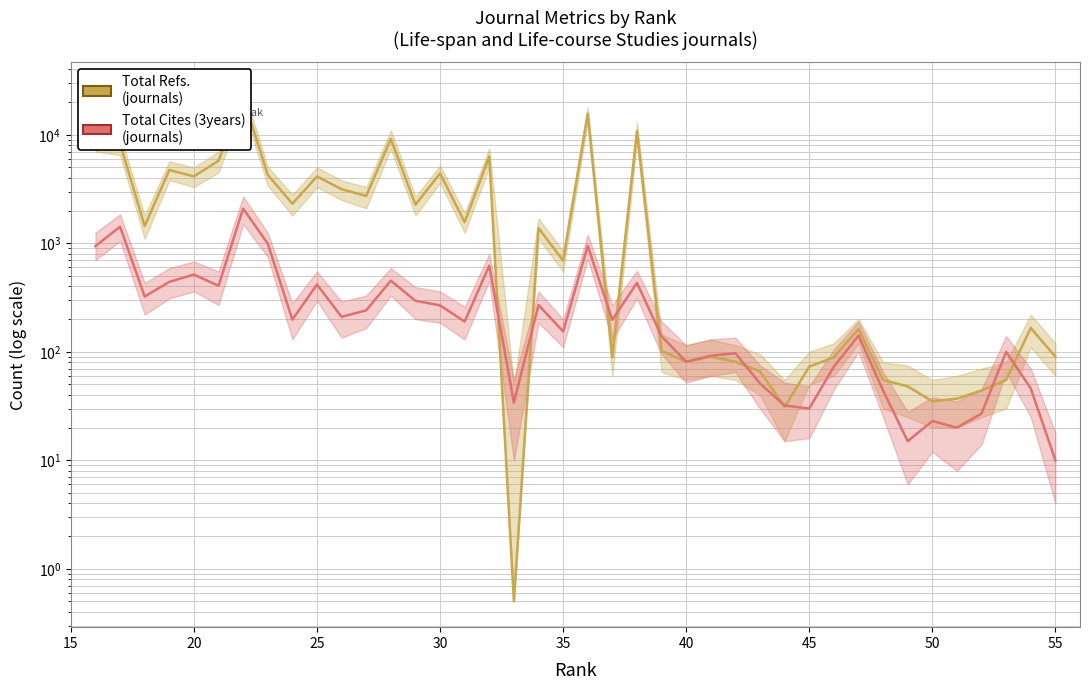

How many interior local valleys does the Total Cites (3years) series have?

12